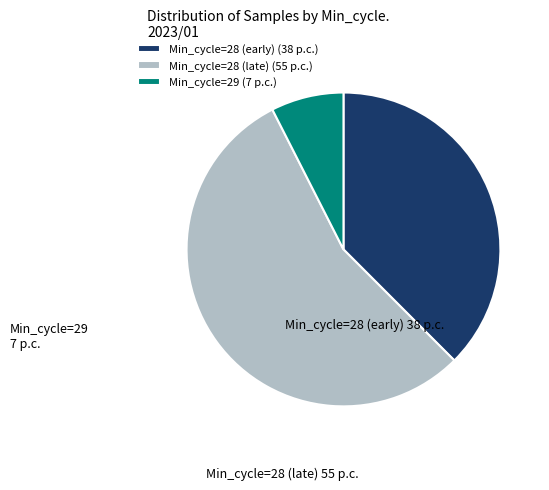

Combined, do Min_cycle=28 (late) and Min_cycle=28 (early) account for over 50%?

Yes